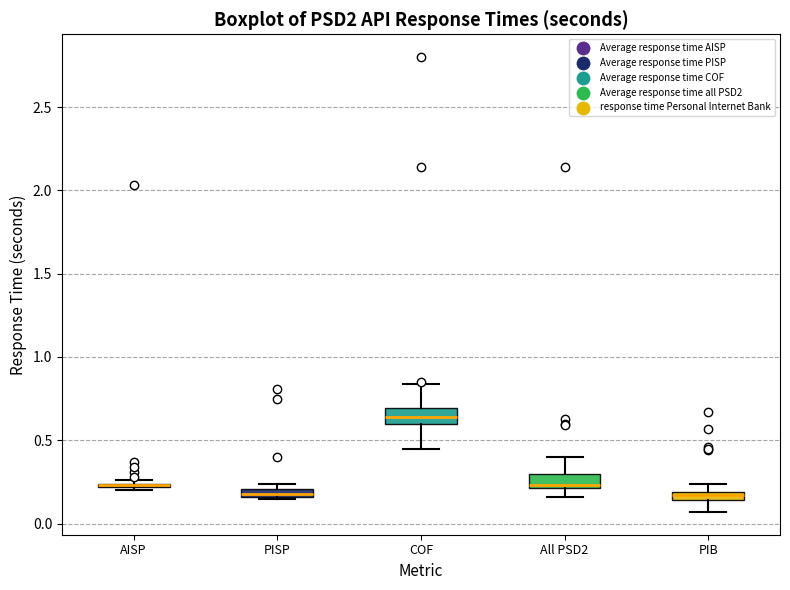

Where does the median line of the box for COF sit on the y-axis? The values are not printed on the chart, so give them approximately, as read against the axis.

0.65